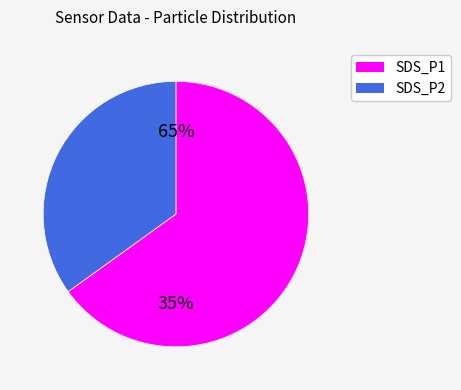

Does 28 account for over 50% of the chart?

No